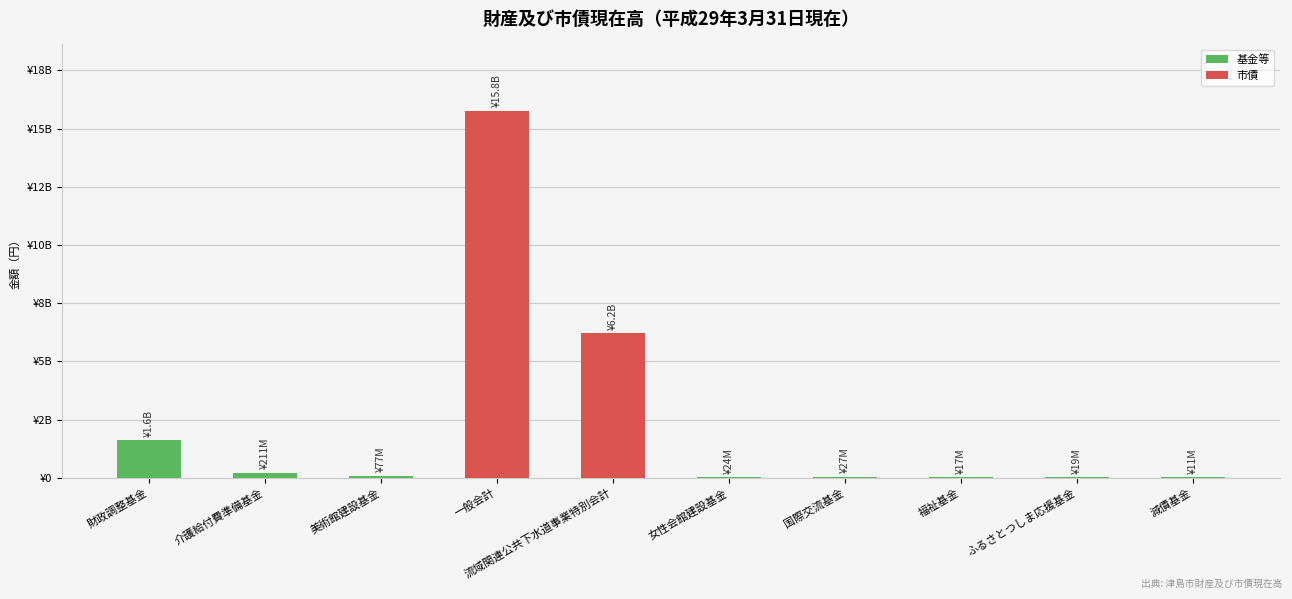

What position from the left is 美術館建設基金?

3